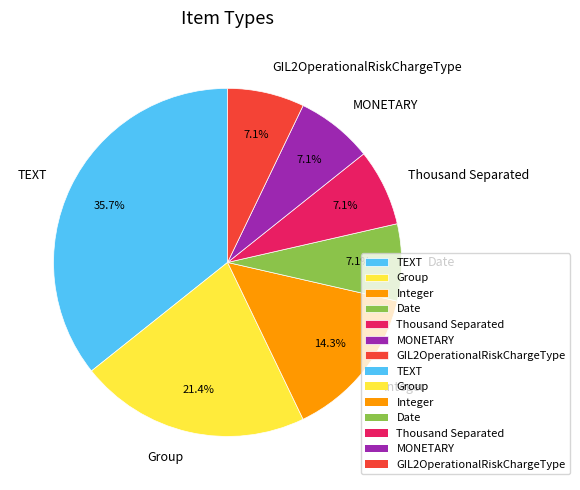

What is the largest slice in the pie chart?

TEXT